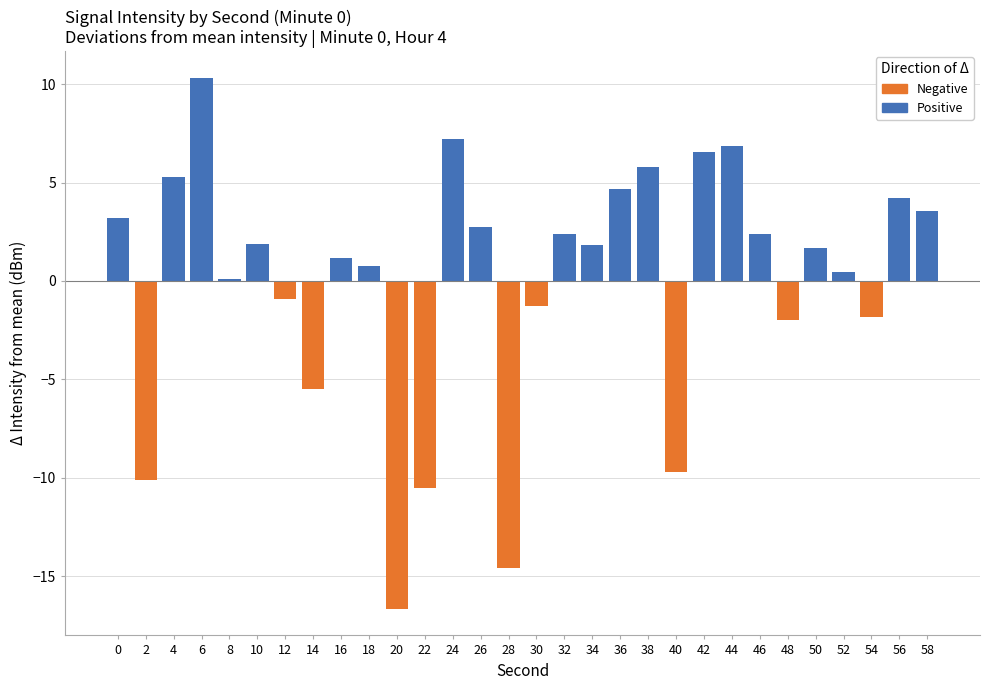

What is the smallest value displayed?

-16.6